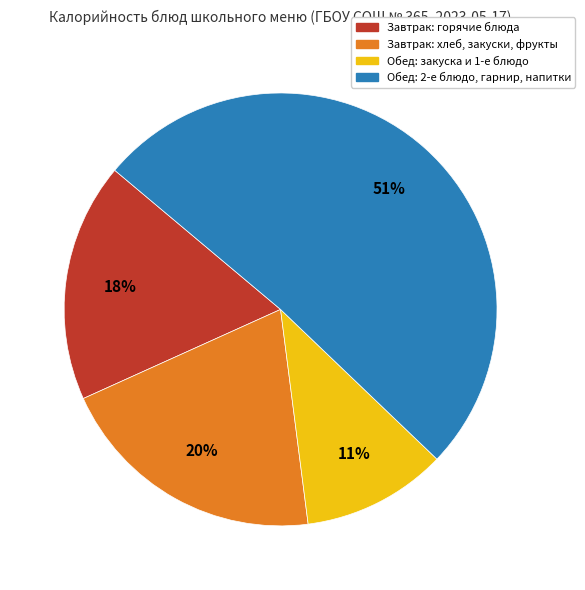

To the nearest percent, what is the difference between the largest and smallest slice percentages?

40%